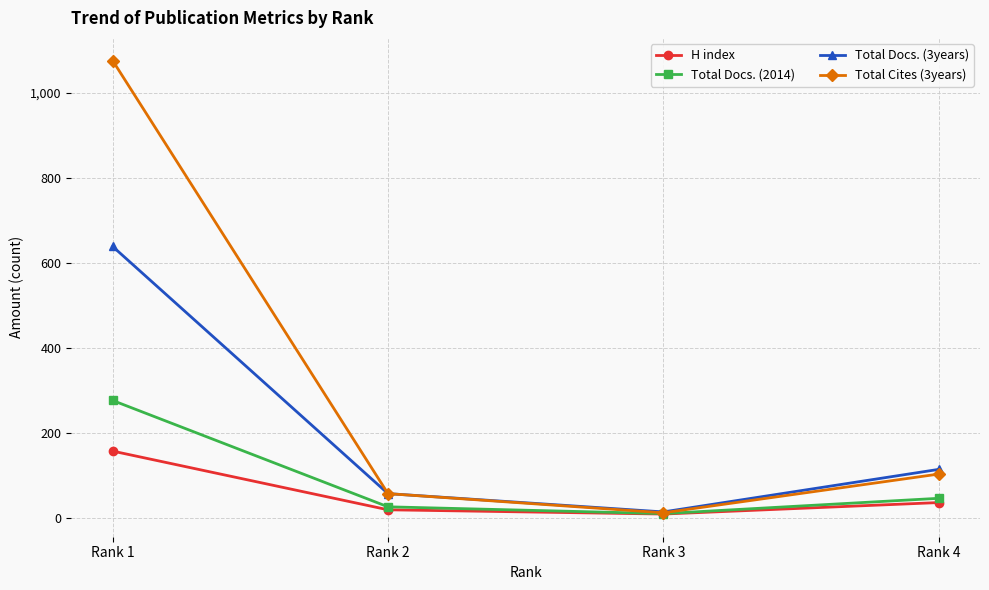

What is the difference between the maximum and minimum values in the H index series?

148